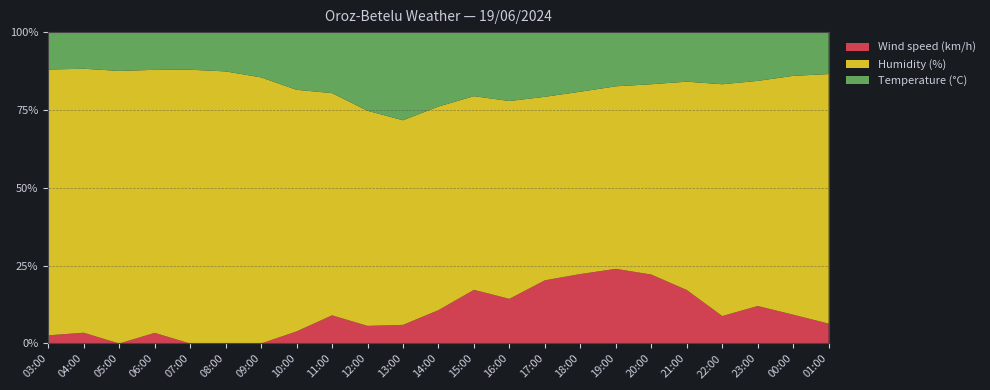

Reading left to right, what are all the values shown in this chart?

Temperature (°C): 03:00=13.8	04:00=13.6	05:00=14.1	06:00=14.2	07:00=13.6	08:00=14.3	09:00=16.5	10:00=19.1	11:00=19.5	12:00=22.3	13:00=23.7	14:00=22.3	15:00=21.5	16:00=21.6	17:00=21.5	18:00=20.6	19:00=19.6	20:00=18.9	21:00=17.6	22:00=17.1	23:00=16.9	00:00=15.2	01:00=14.8
Humidity (%): 03:00=98.0	04:00=98.0	05:00=99.0	06:00=99.0	07:00=99.0	08:00=99.0	09:00=97.0	10:00=80.0	11:00=71.0	12:00=61.0	13:00=55.0	14:00=61.0	15:00=65.0	16:00=62.0	17:00=61.0	18:00=63.0	19:00=66.0	20:00=69.0	21:00=74.0	22:00=76.0	23:00=78.0	00:00=83.0	01:00=88.0
Wind speed (km/h): 03:00=3.0	04:00=4.0	05:00=0.0	06:00=4.0	07:00=0.0	08:00=0.0	09:00=0.0	10:00=4.0	11:00=9.0	12:00=5.0	13:00=5.0	14:00=10.0	15:00=18.0	16:00=14.0	17:00=21.0	18:00=24.0	19:00=27.0	20:00=25.0	21:00=19.0	22:00=9.0	23:00=13.0	00:00=10.0	01:00=7.0